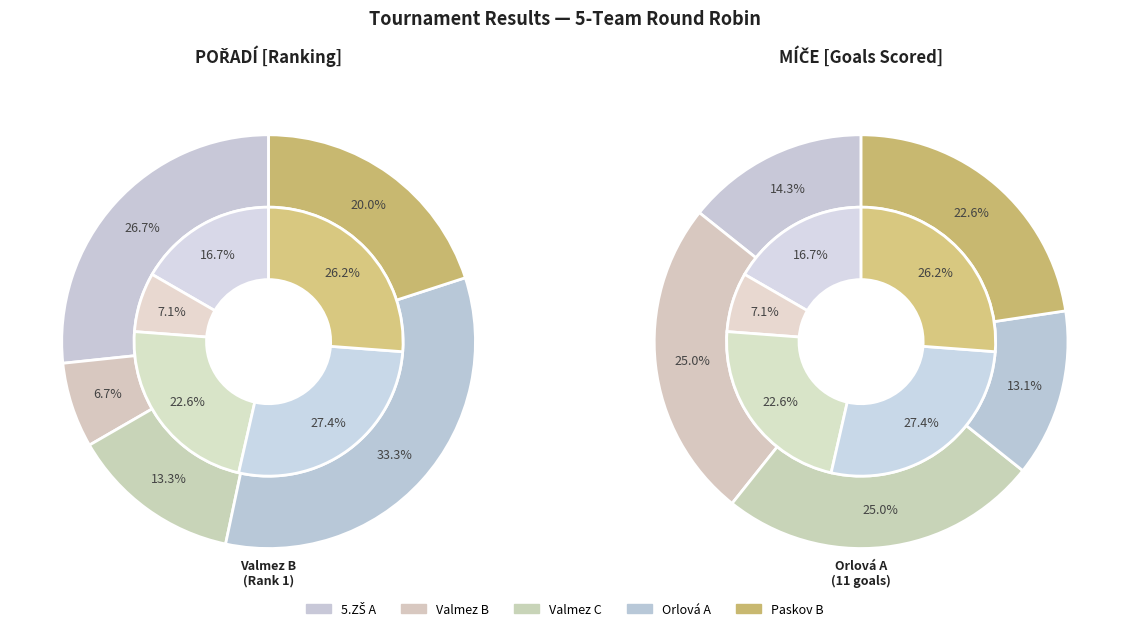

To the nearest percent, what is the average slice percentage?

20%